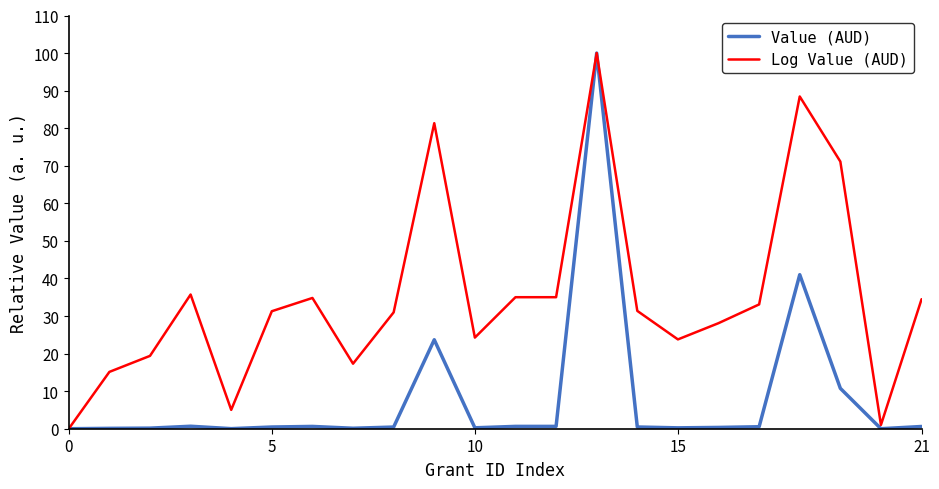

List the series in order of their overall mean, lowest first.

Value (AUD), Log Value (AUD)